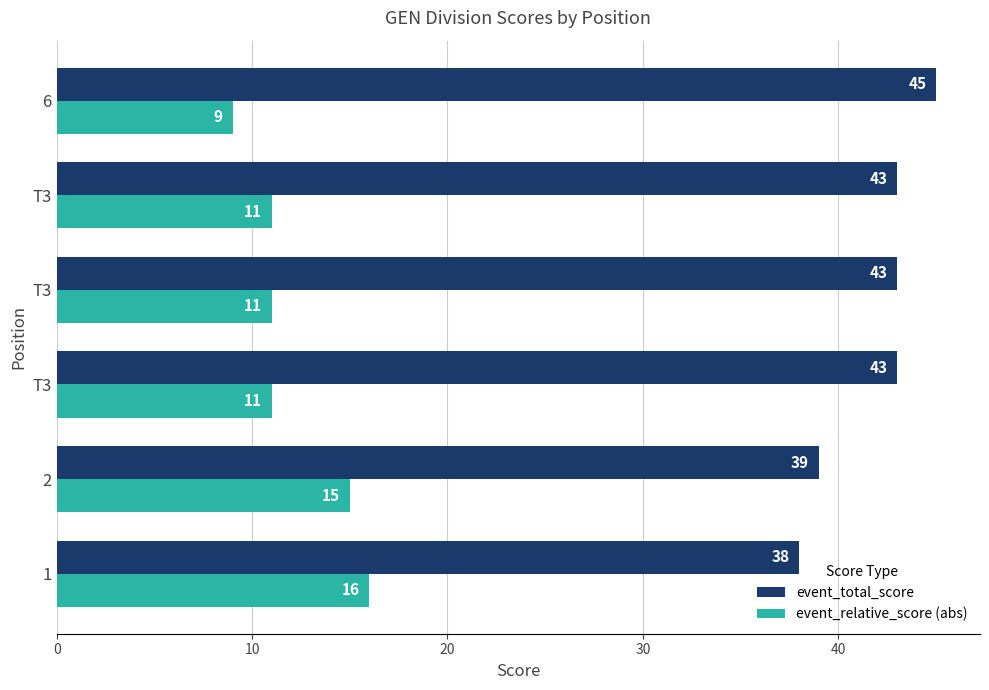

Rank the series by their average value, from highest to lowest.

event_total_score, event_relative_score (abs)